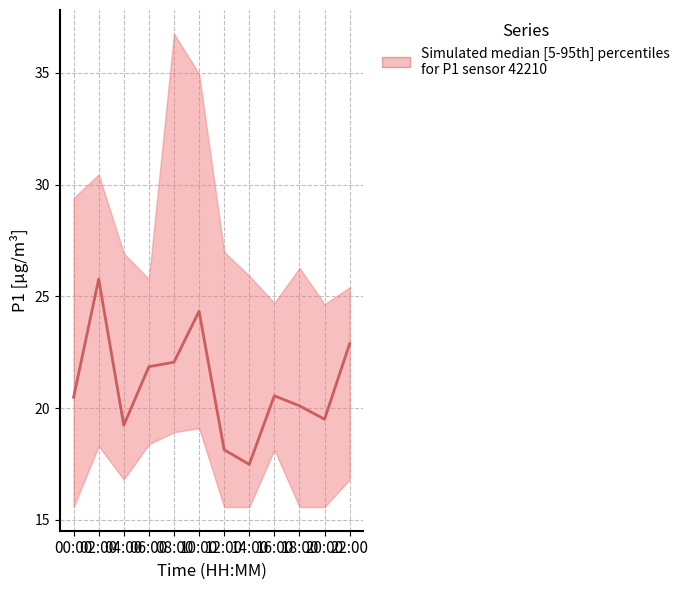

At which label is the value closest to 21?

16:00